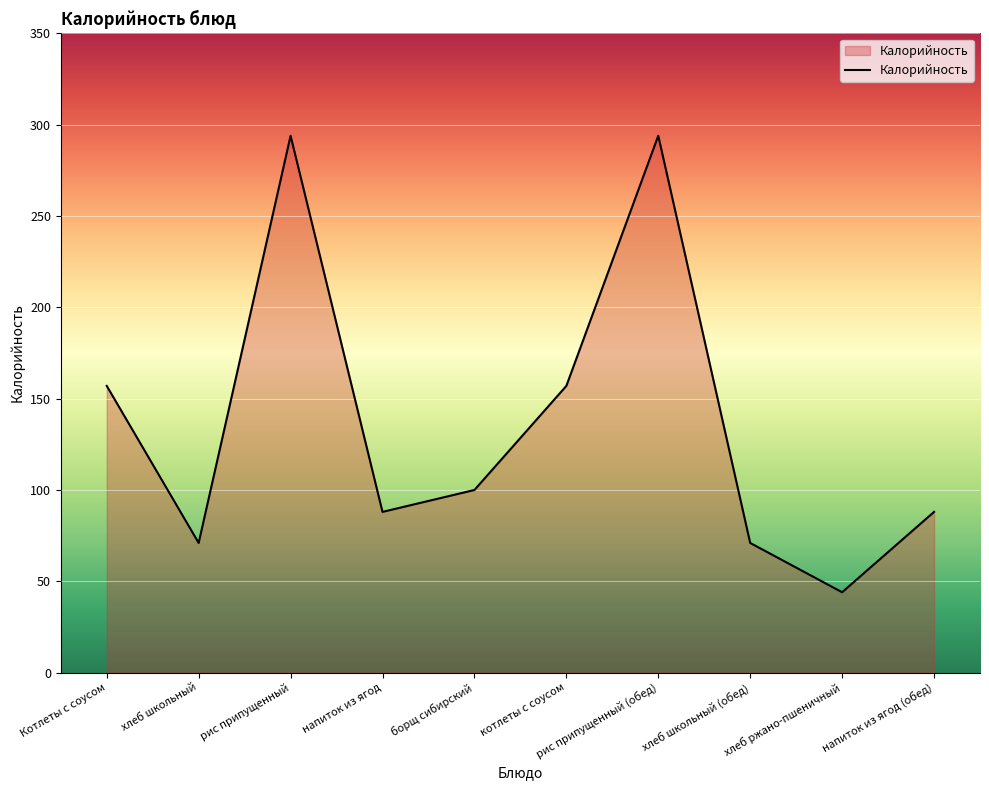

What is the smallest value displayed?

44